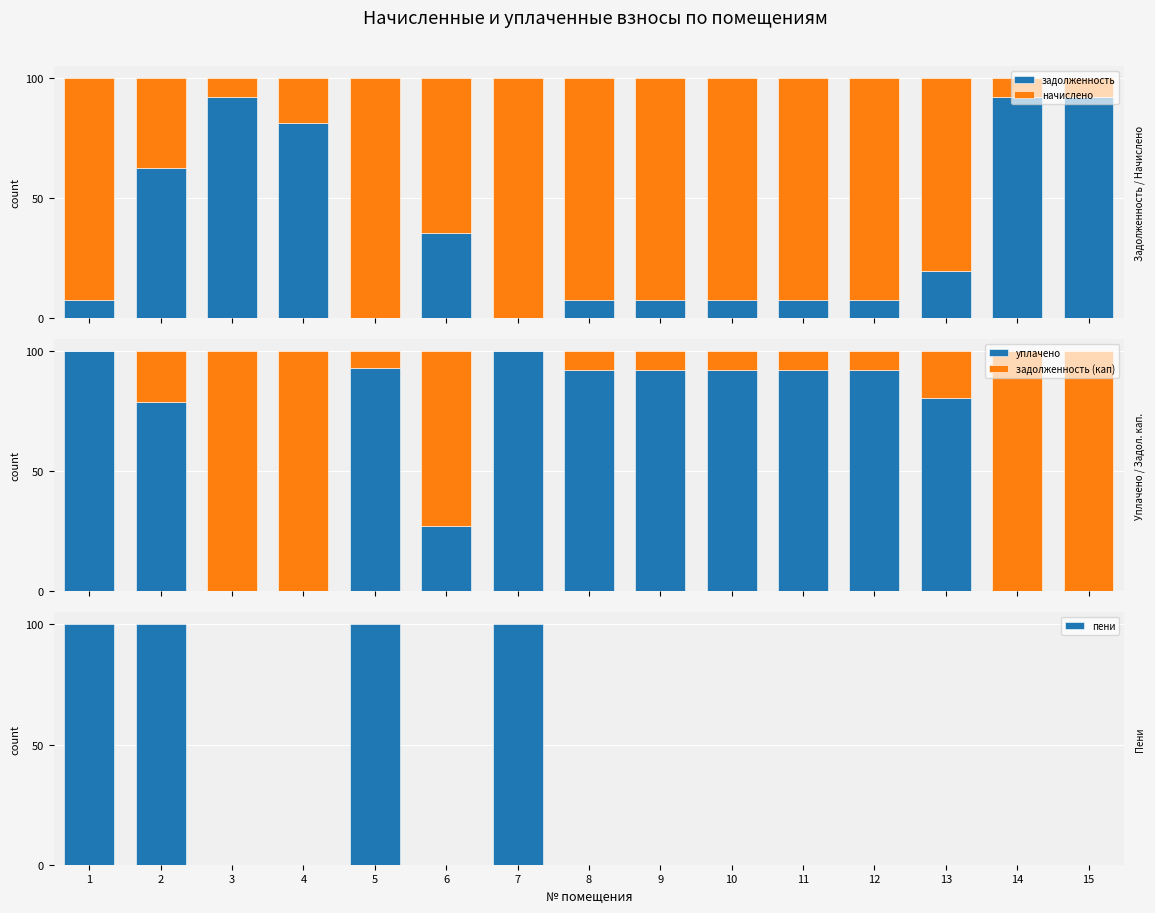

Which category has the lowest value across all series?

5